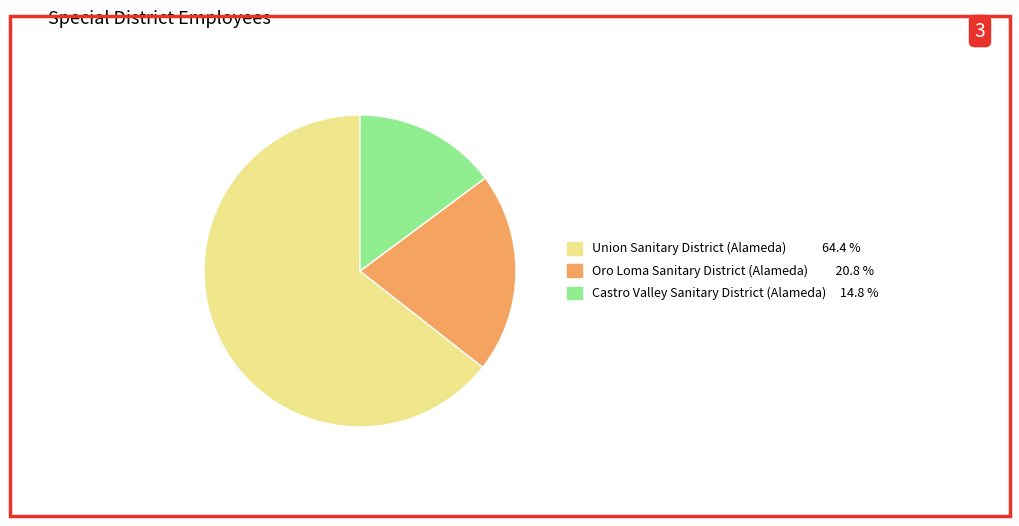

Approximately how many times larger is the value at Oro Loma Sanitary District (Alameda) compared to Union Sanitary District (Alameda)?

0.3